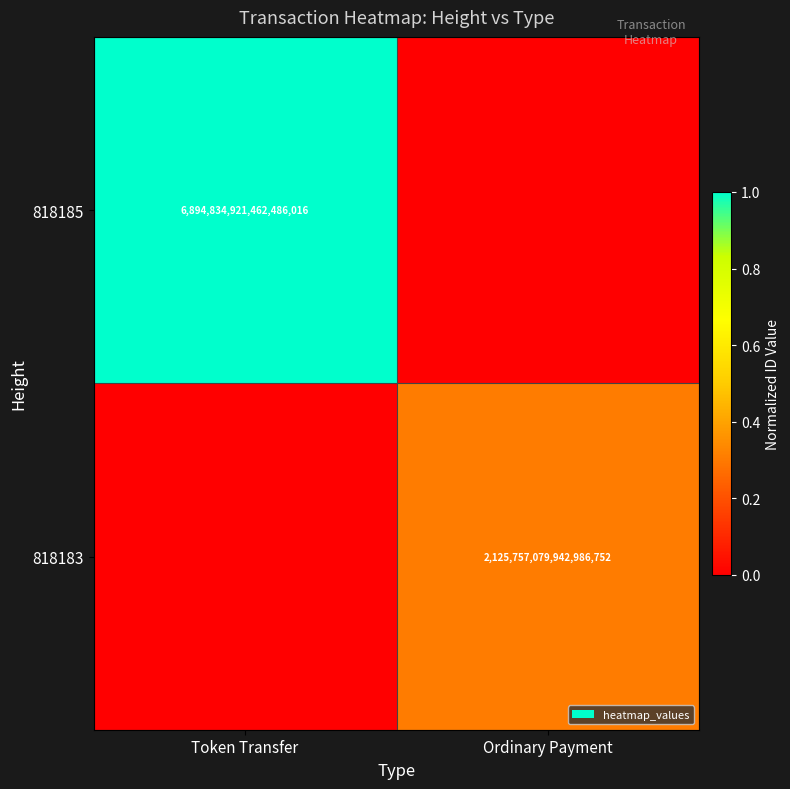

How many categories are shown in the chart?

2